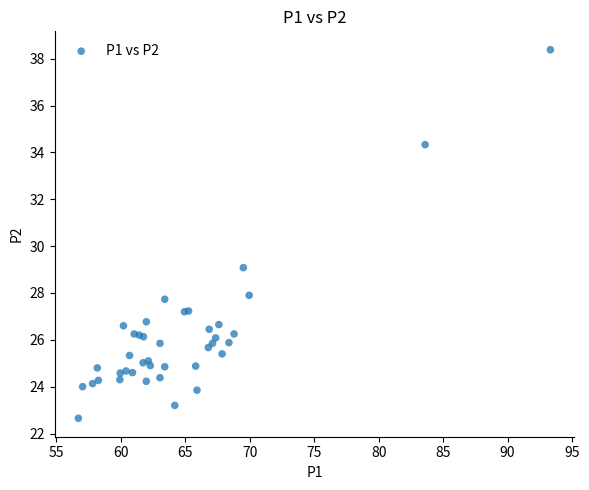

What Y value in the scatter plot is closest to 30?

29.1